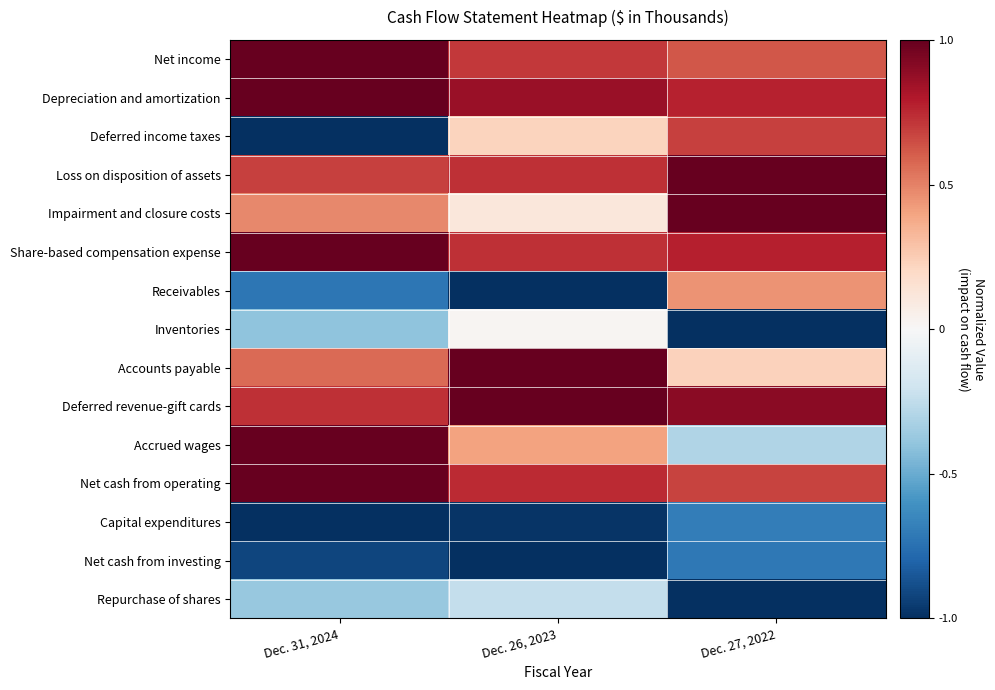

What is the total value across all series at Dec. 26, 2023?

3.3